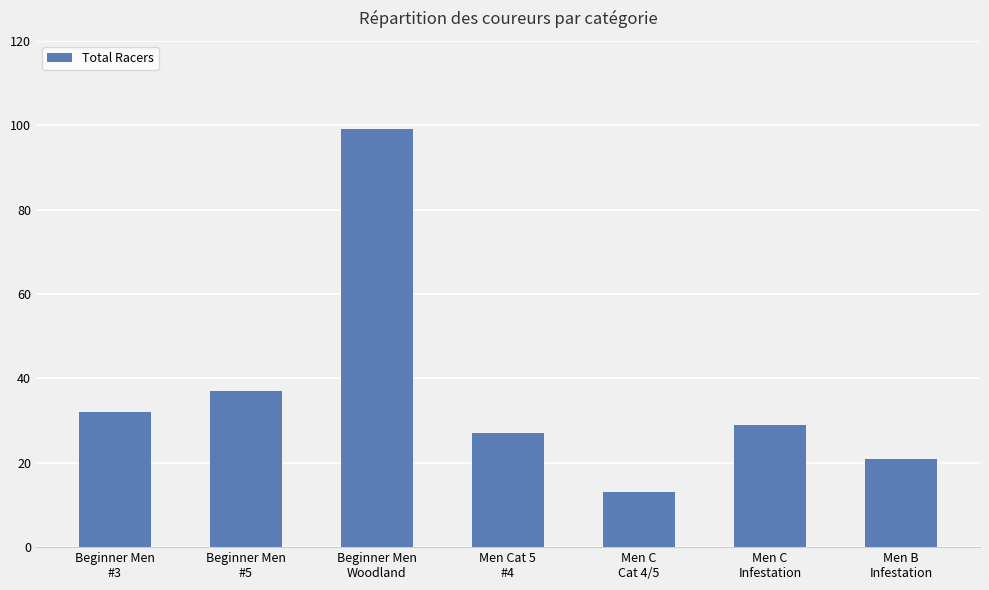

What is the difference between the maximum and second lowest values?

78